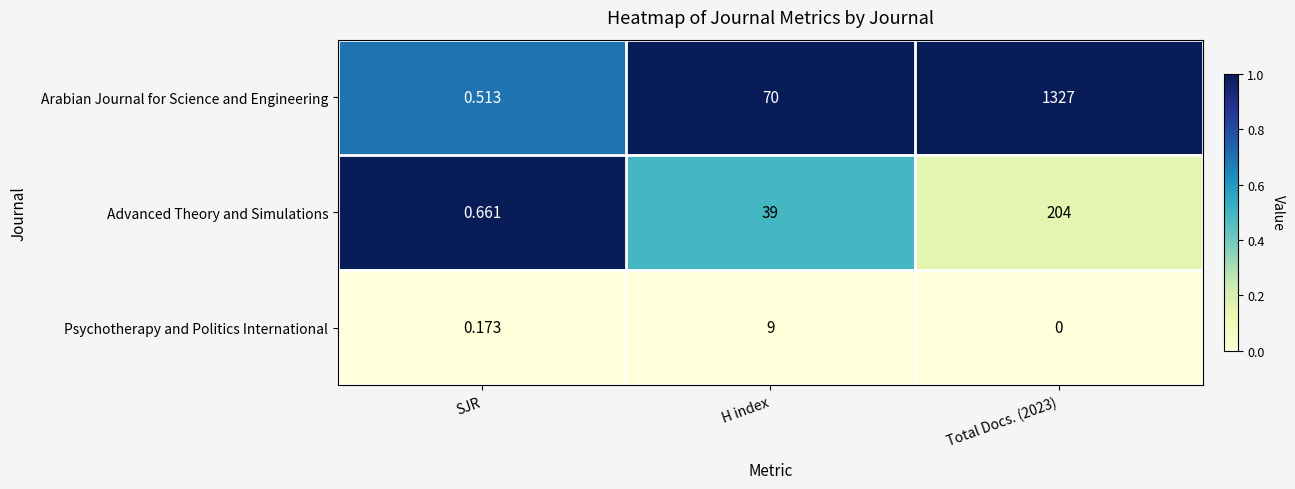

Which series has the widest spread of values?

Arabian Journal for Science and Engineering